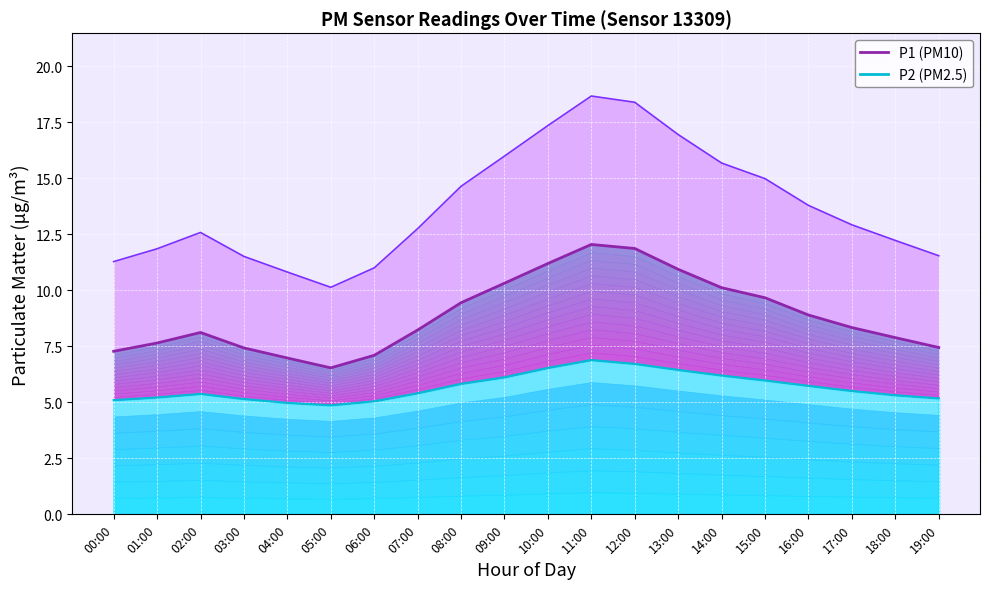

True or false: P2 has a value of 7.7 at 02:00.

False